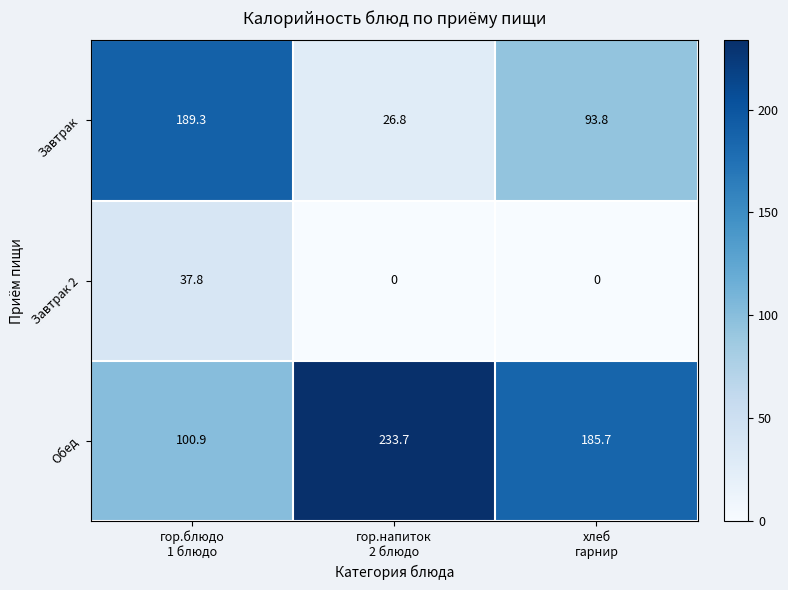

Reading right to left, extract all data points from this chart.

Завтрак: 93.8	26.8	189.3
Завтрак 2: 0.0	0.0	37.8
Обед: 185.7	233.7	100.9